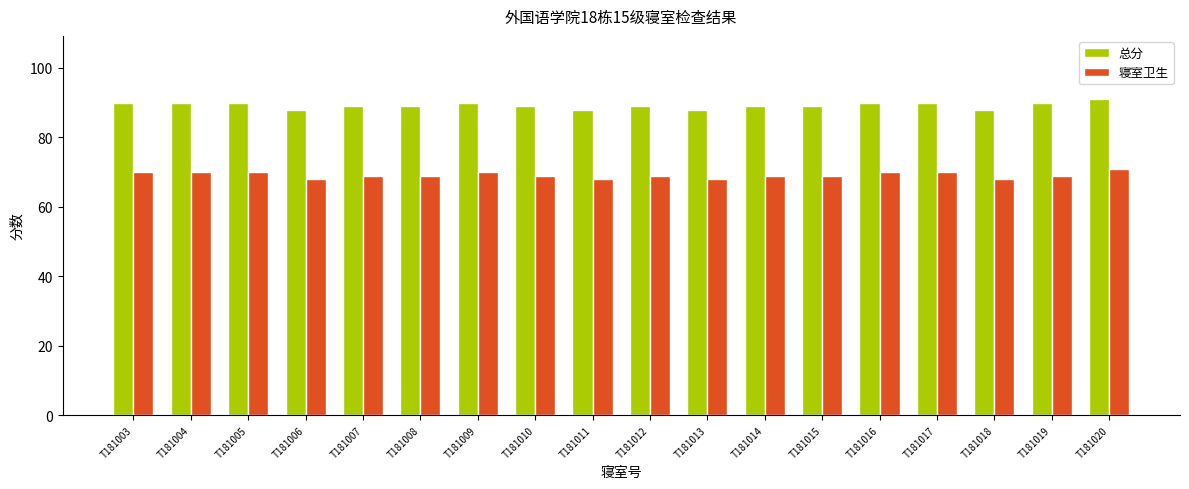

At how many categories does at least one series exceed 75?

18